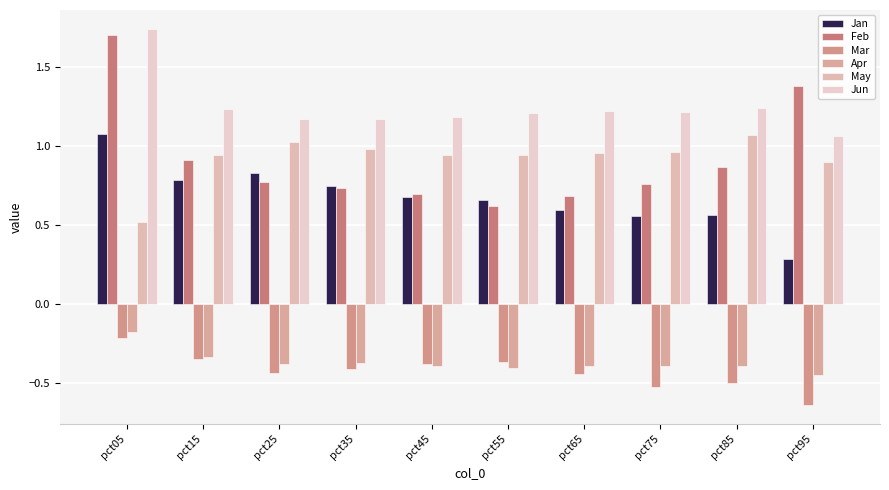

Which series has the largest total across all categories?

Jun